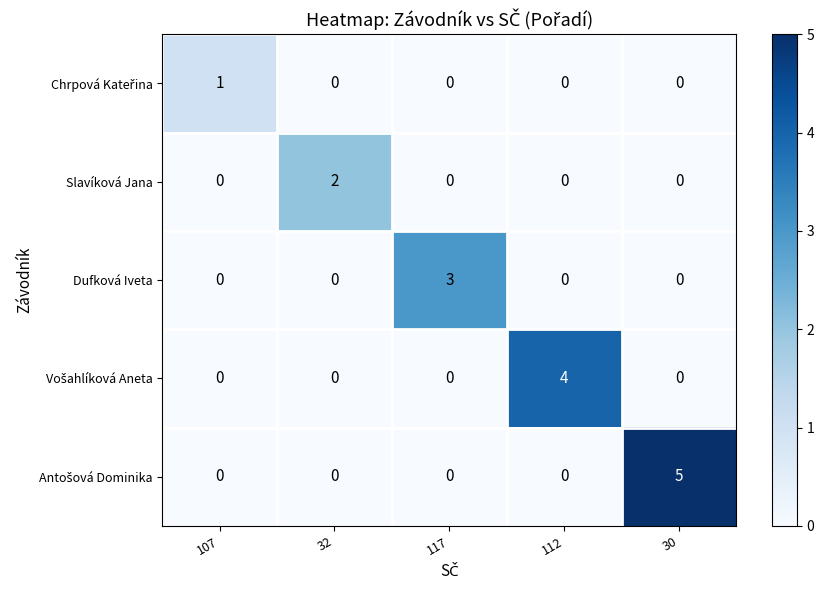

What is the spread (max minus min) of values at 117?

3